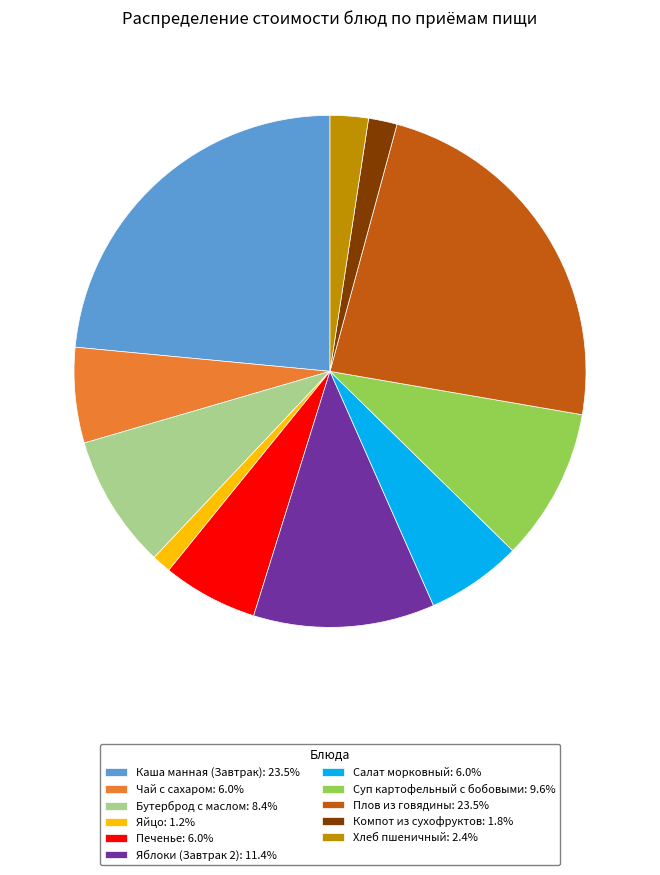

Approximately how many times larger is the value at Хлеб пшеничный: 2.4% compared to Бутерброд с маслом: 8.4%?

0.3